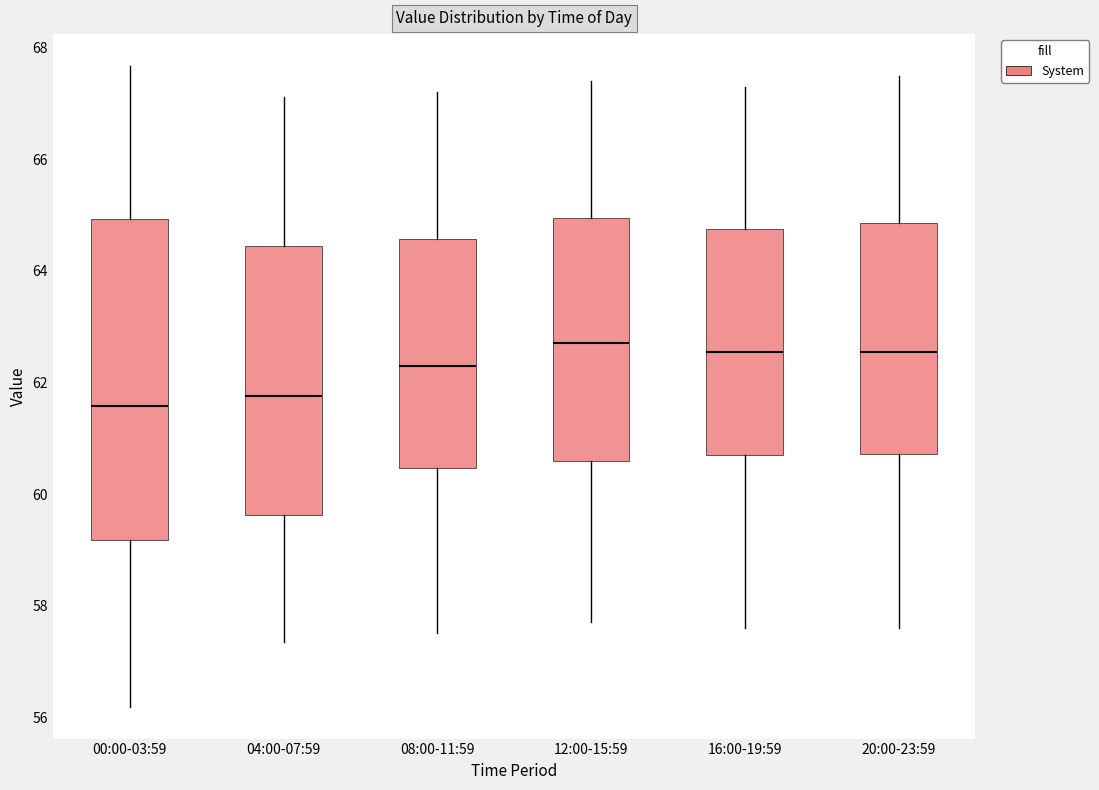

Which box is the tallest, from its lower edge to its upper edge?

00:00-03:59